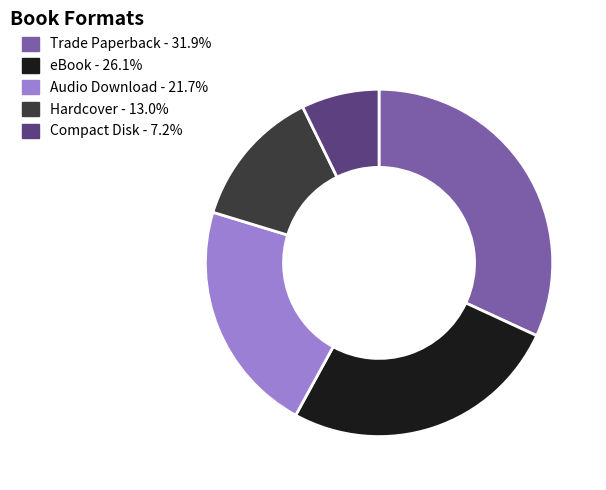

Do Trade Paperback and Audio Download together represent more than half of the pie?

Yes